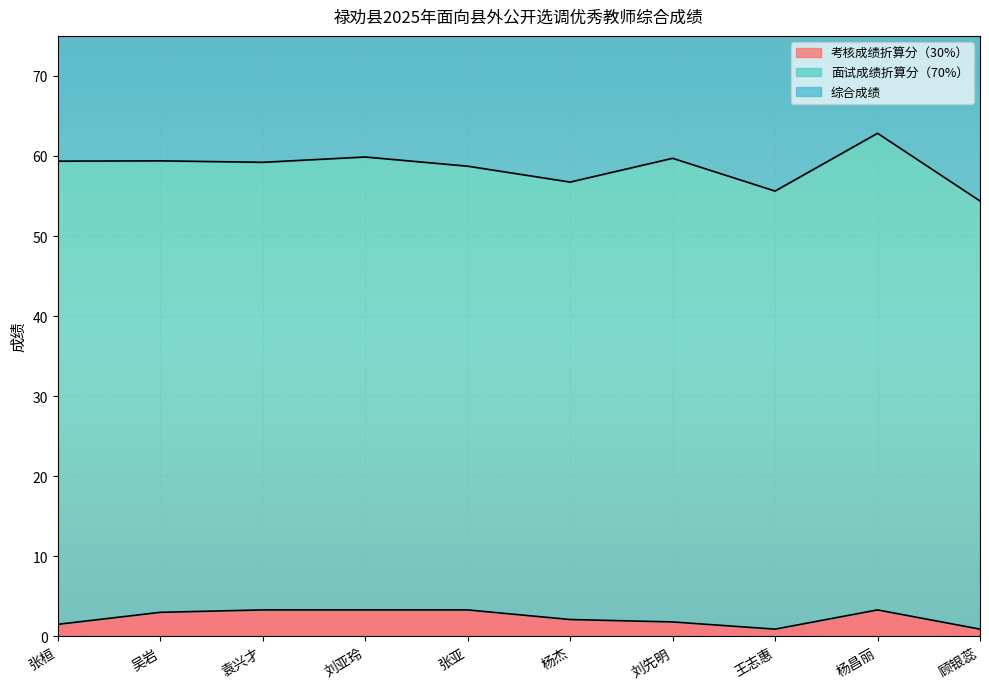

What position from the left is 王志惠?

8